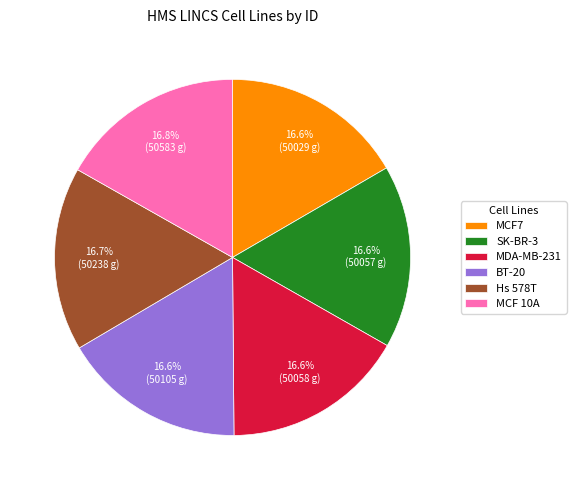

To the nearest percent, what percentage of the pie is Hs 578T?

17%